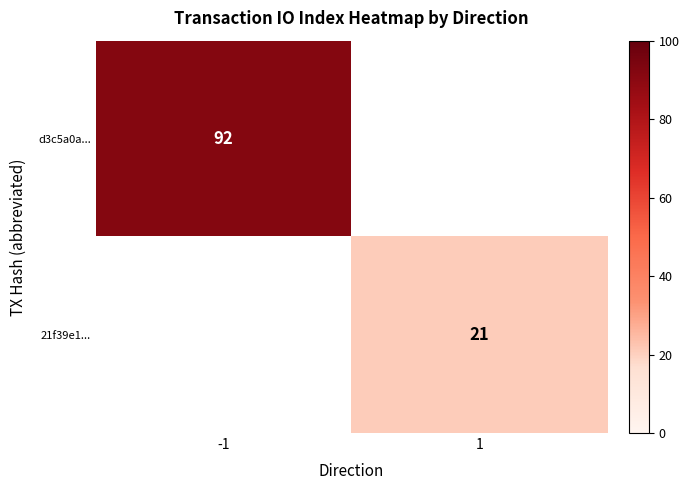

The value of 21f39e1... at 1 is 21. True or false?

True